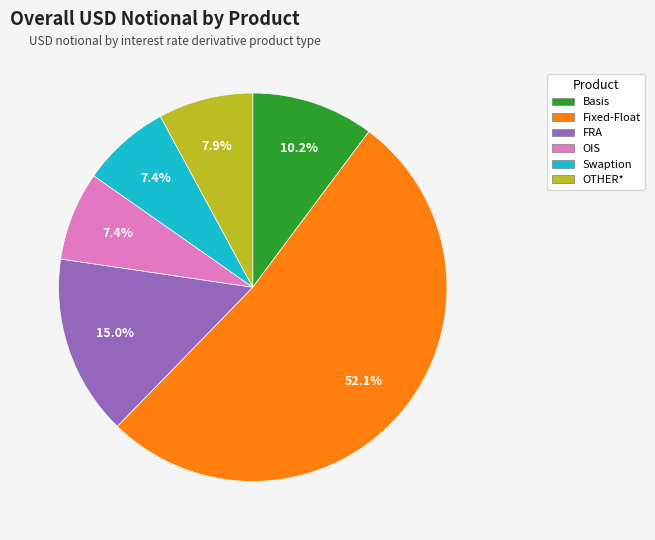

What is the ratio of the value at Swaption to the value at OIS?

1.0